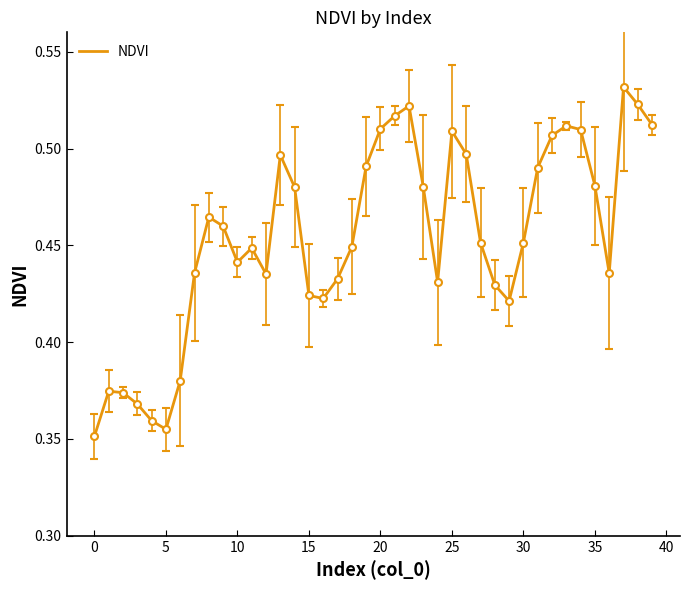

Is it true that the value at 20 is 0.3?

False